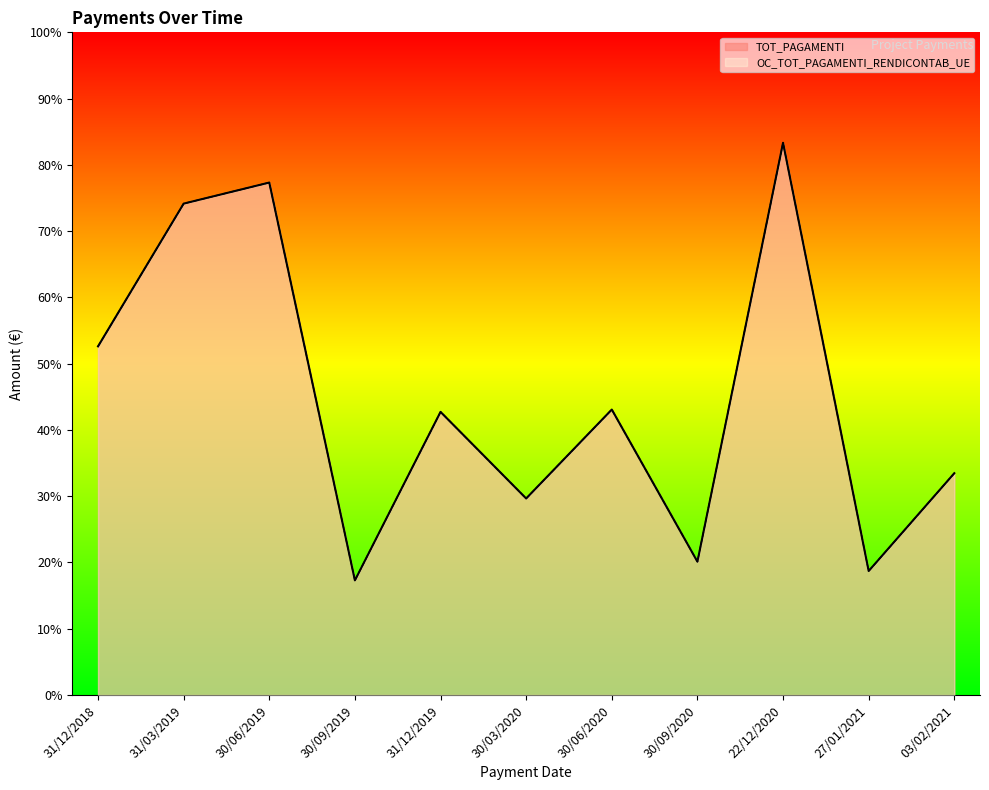

What is the label of the 8th point from the left?

30/09/2020